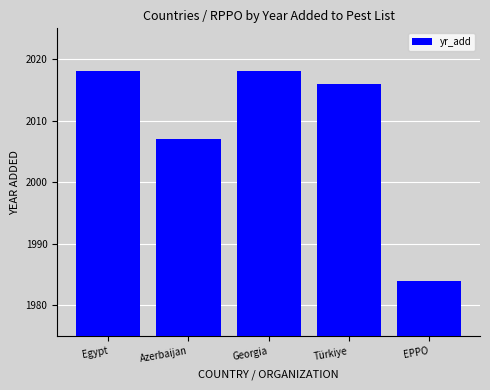

Approximately how many times larger is the value at Türkiye compared to Georgia?

1.0